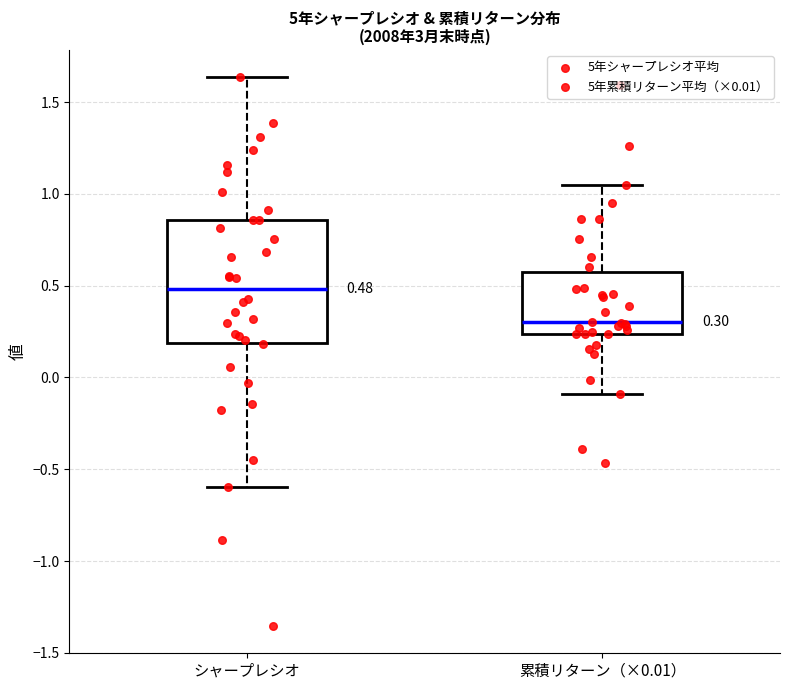

Which box is the tallest, from its lower edge to its upper edge?

シャープレシオ